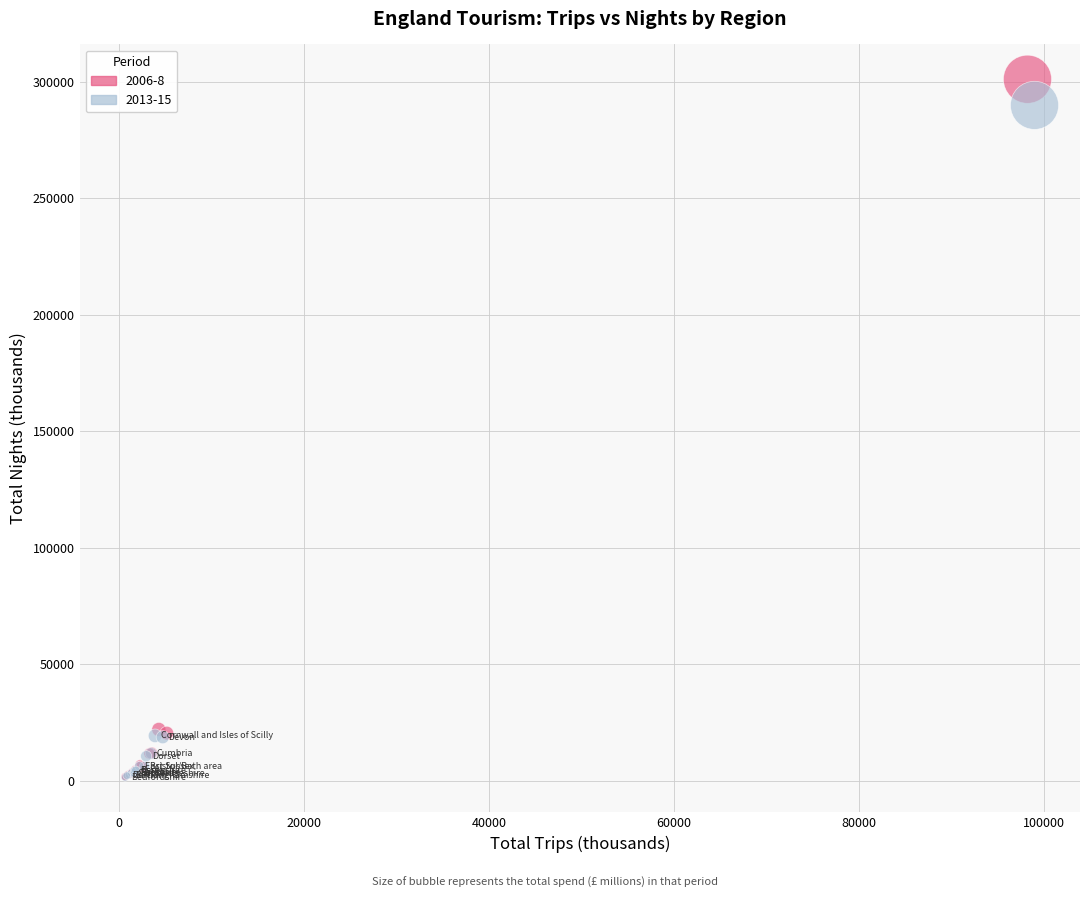

Which series has the widest spread of Y values?

2006-8